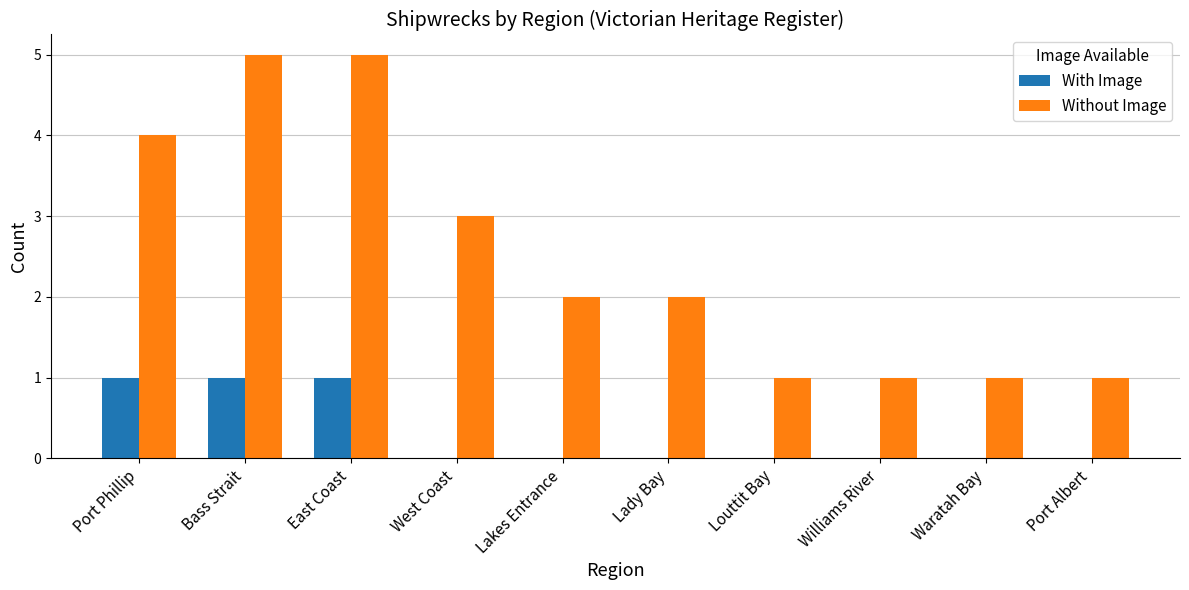

The Without Image series shows 7 at East Coast. True or false?

False